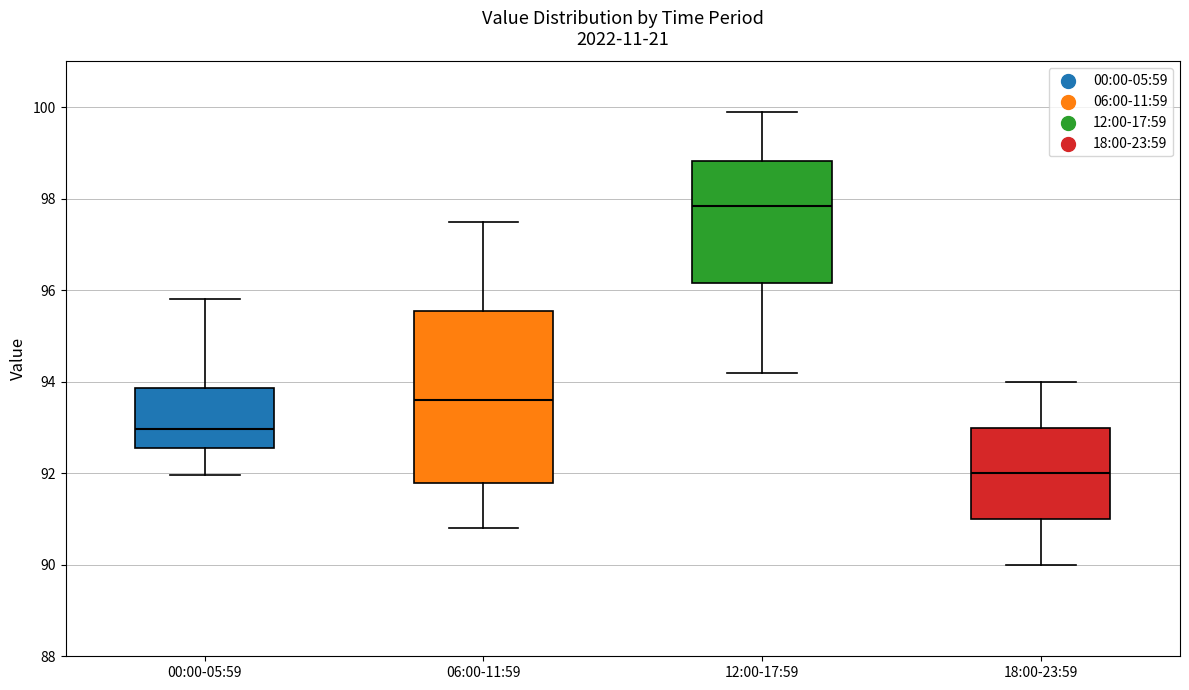

Reading left to right, transcribe this box plot: for each box, give where its median line is, the range the box spans, and where its two whiskers end, as read against the y-axis. The values are not printed on the chart, so give them approximately, as read against the axis.

00:00-05:59: median 93.0, box 92.6 to 93.8, whiskers 92.0 to 95.8
06:00-11:59: median 93.6, box 91.8 to 95.6, whiskers 90.8 to 97.6
12:00-17:59: median 97.8, box 96.2 to 98.8, whiskers 94.2 to 100.0
18:00-23:59: median 92.0, box 91.0 to 93.0, whiskers 90.0 to 94.0